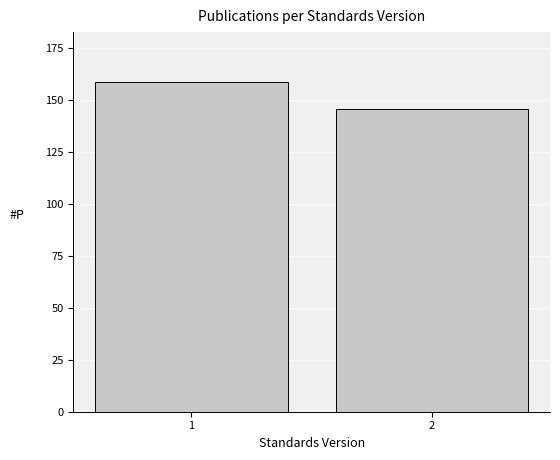

Reading left to right, transcribe all the data shown in this chart.

1=159	2=146